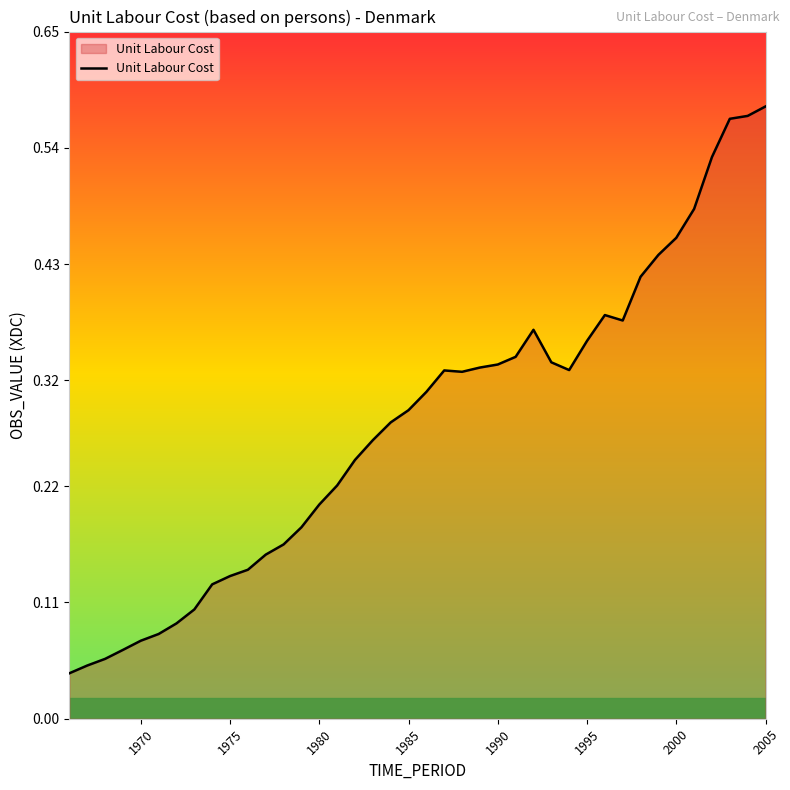

Between 1980 and 1975, which is larger?

1980